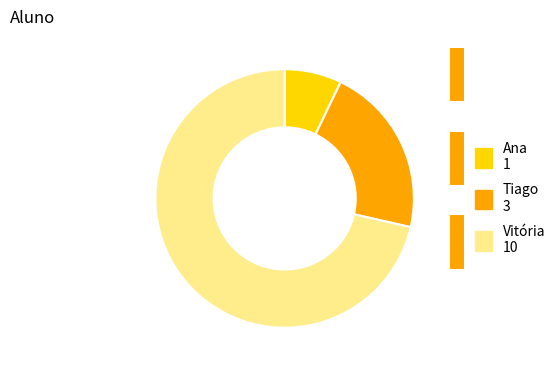

Does any single category account for the majority?

Yes